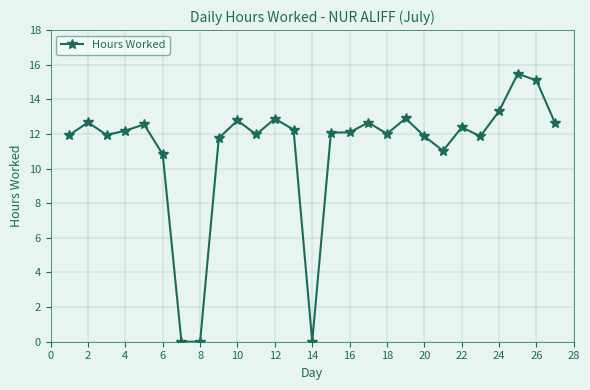

What is the greatest value displayed?

15.5